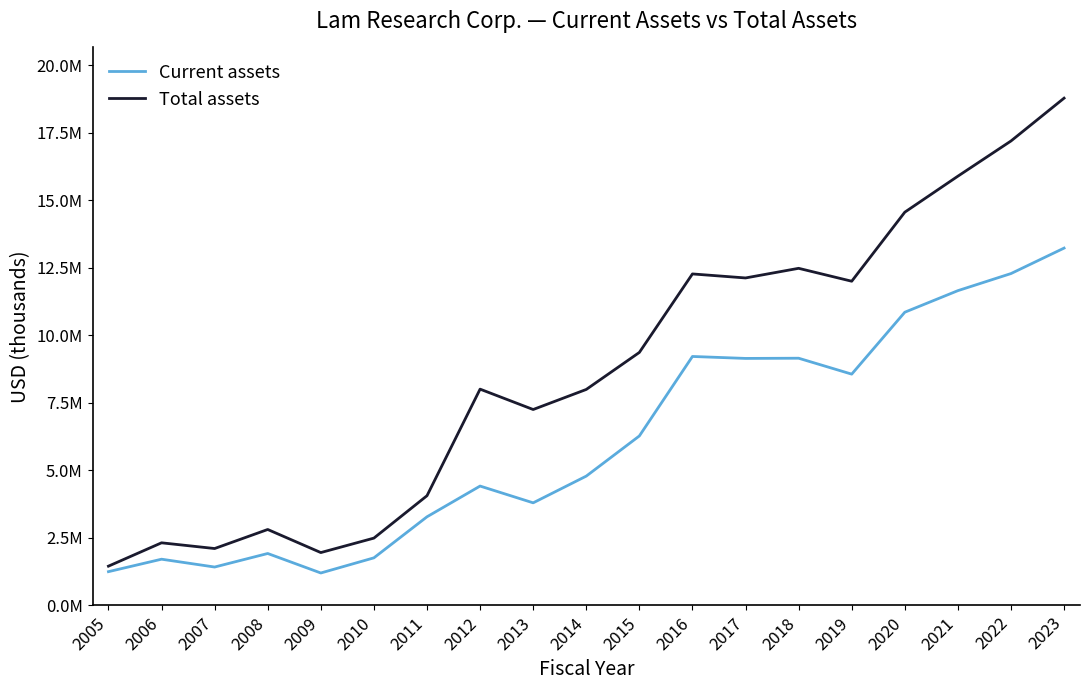

What is the sum of the Current assets values at 2009 and 2010?

2952488